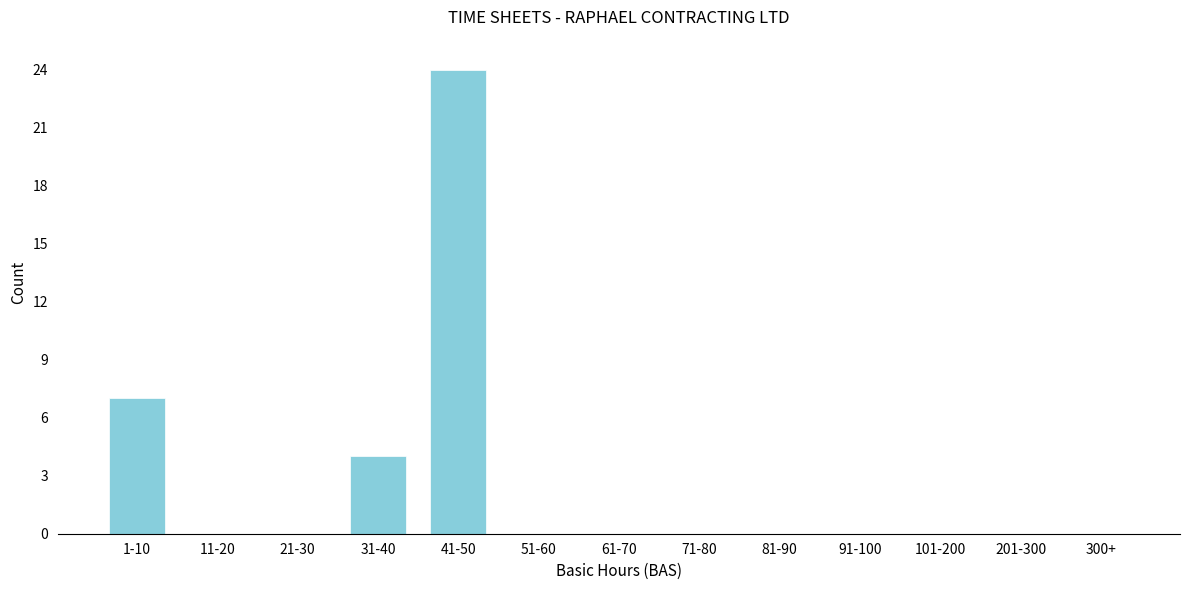

Reading left to right, extract all data points from this chart.

1-10=7	11-20=0	21-30=0	31-40=4	41-50=24	51-60=0	61-70=0	71-80=0	81-90=0	91-100=0	101-200=0	201-300=0	300+=0